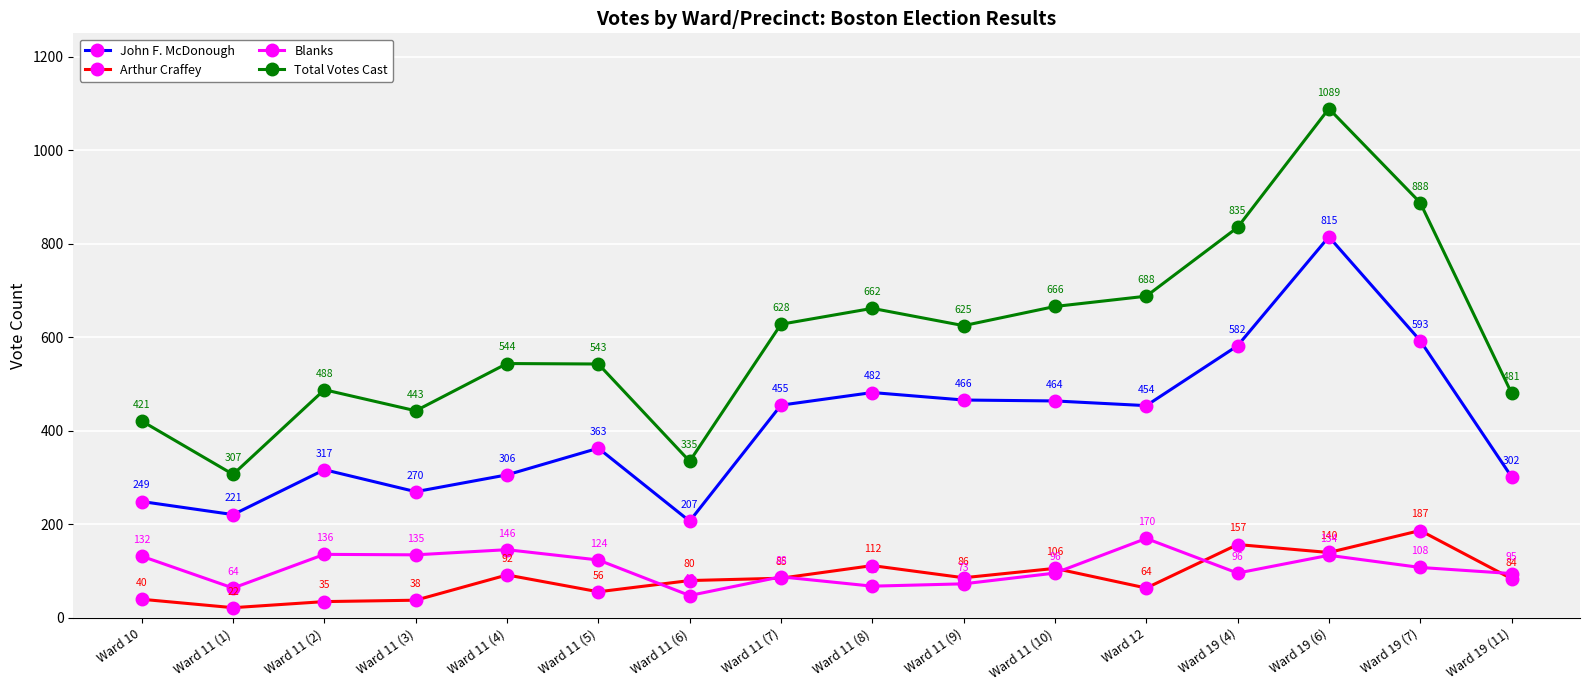

The value of Blanks at Ward 11 (10) is 96. True or false?

True